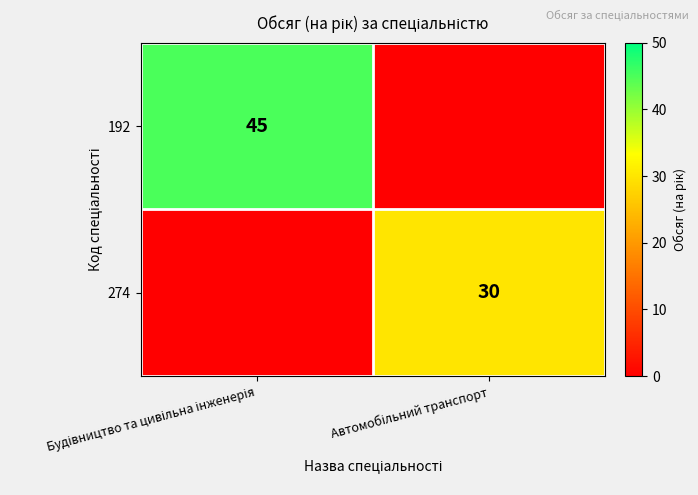

What is the difference between the maximum and minimum values in the 274 series?

30